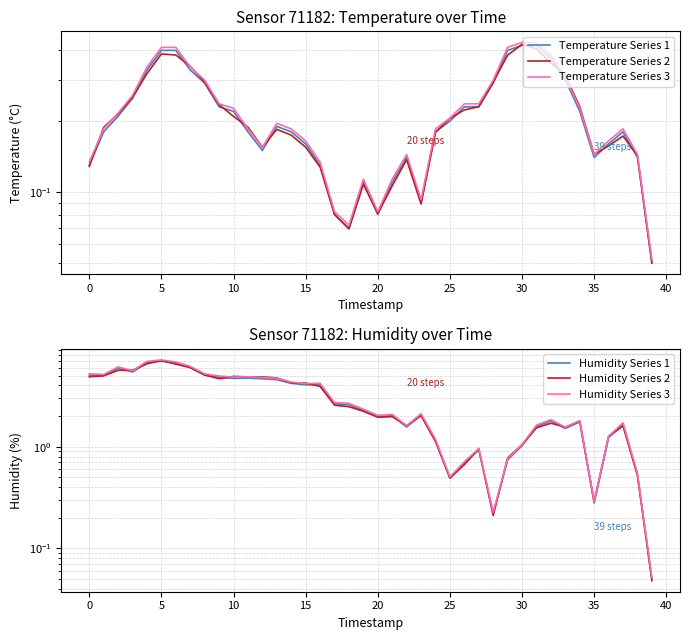

What is the label of the 4th point from the right?

36